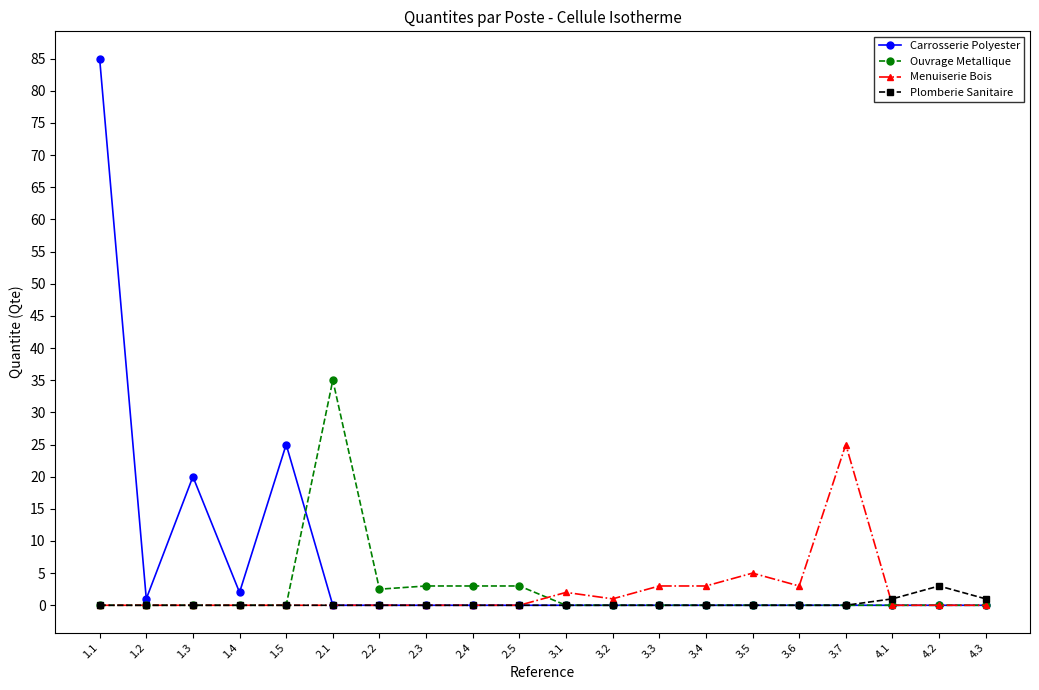

Between 1.3 and 3.3, which series saw the biggest shift?

Carrosserie Polyester